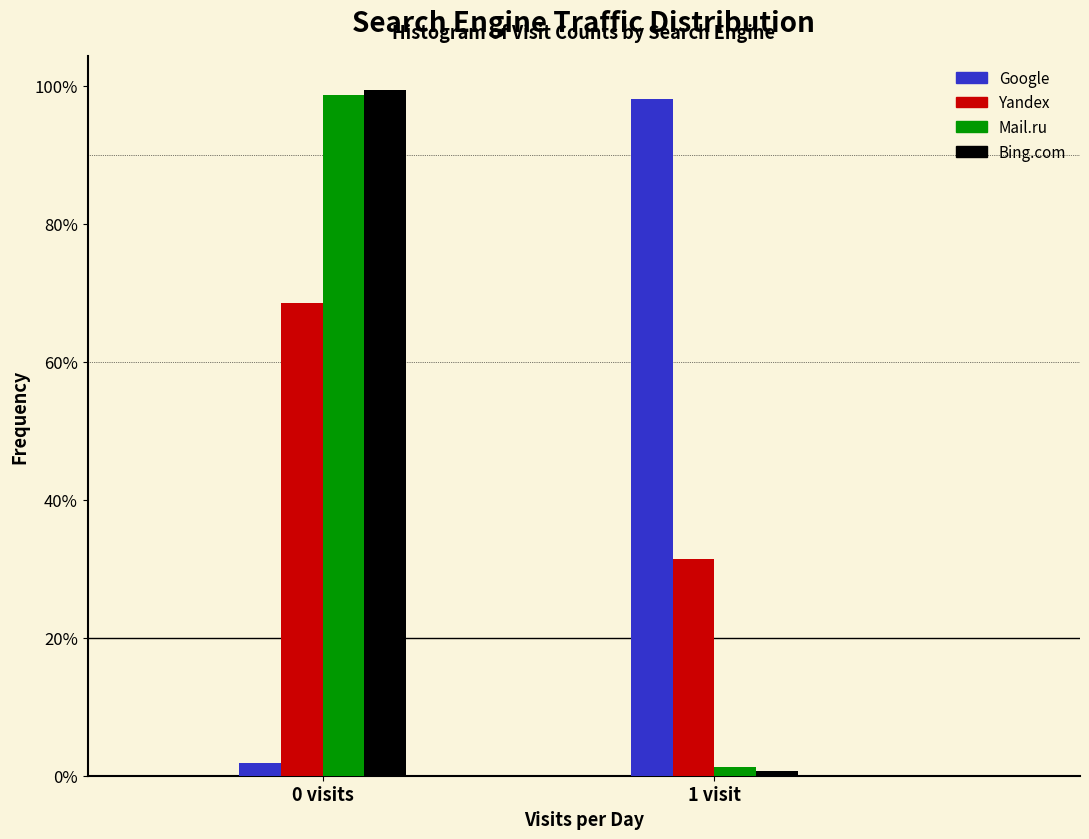

Reading left to right, list all the values displayed in this chart.

Google: 1.9	98.1
Yandex: 68.6	31.4
Mail.ru: 98.7	1.3
Bing.com: 99.4	0.6